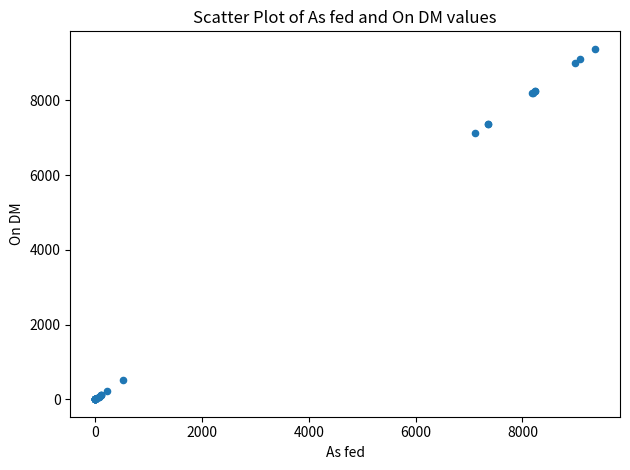

What Y value in the scatter plot is closest to 4690?

7130.0